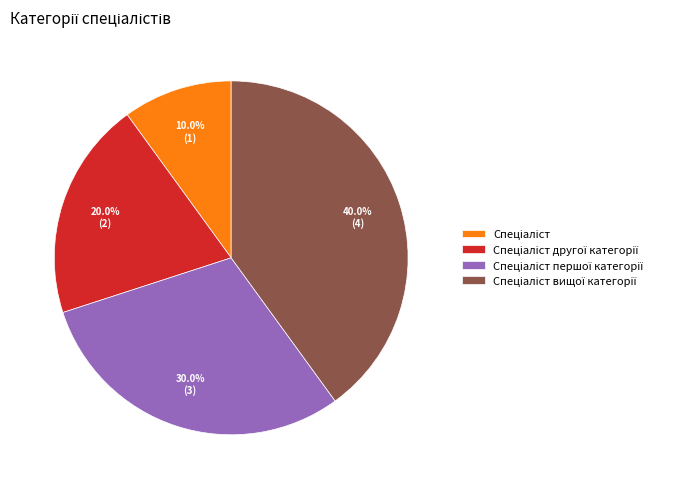

Does any single category account for the majority?

No